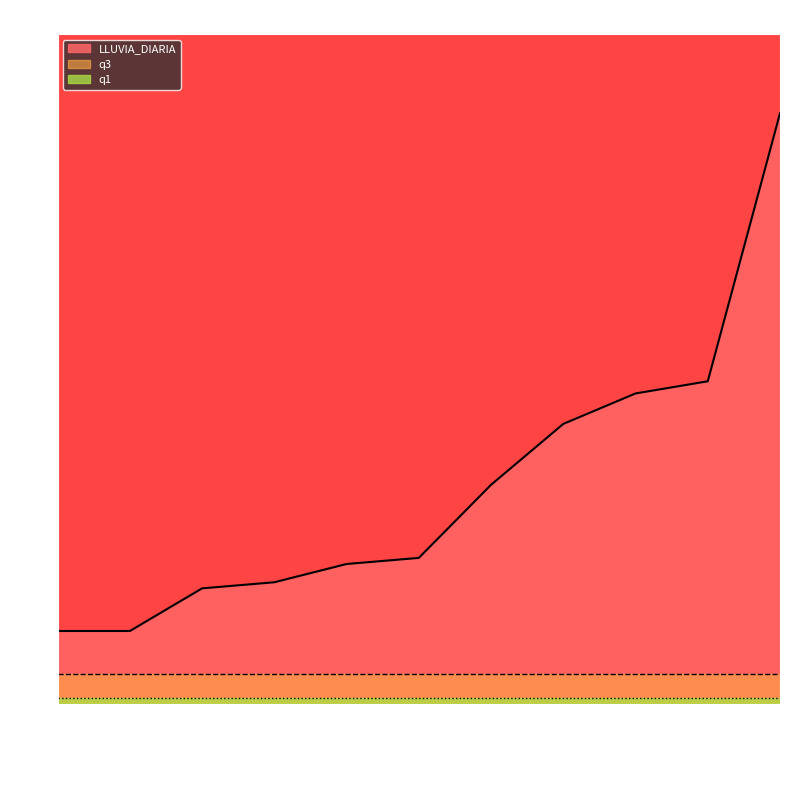

True or false: LLUVIA_DIARIA has a value of 19.4 at 2016-02-09.

True